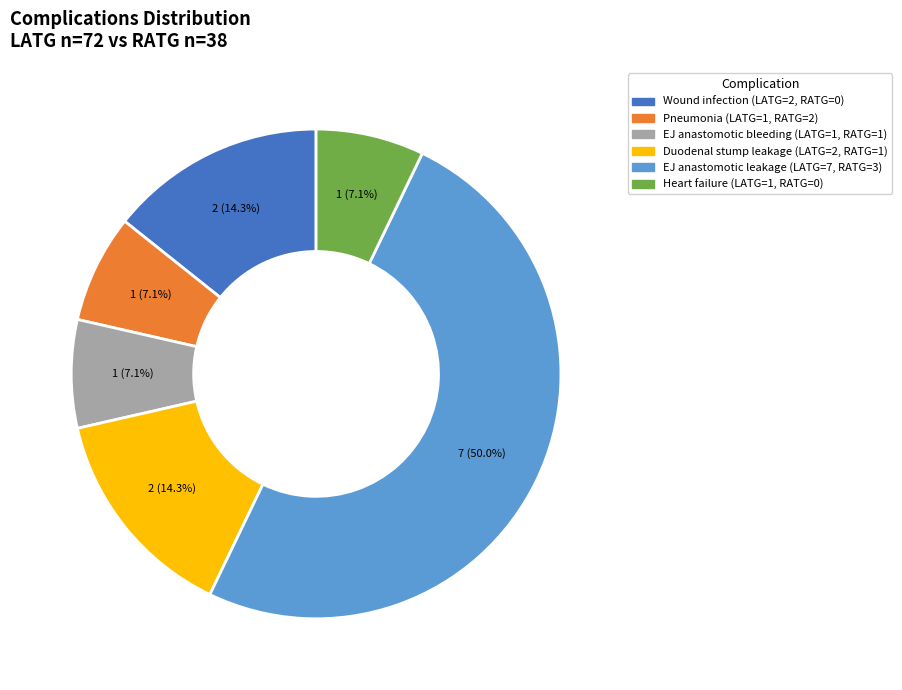

How many slices are in this pie chart?

6